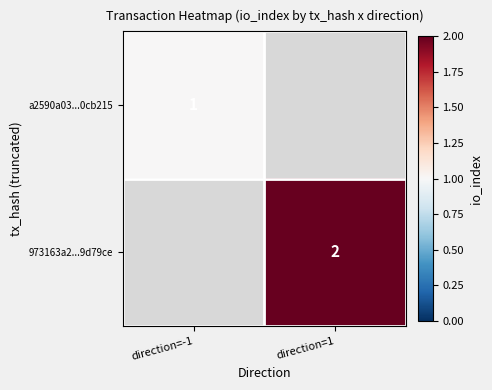

The 973163a2...9d79ce series shows 3 at direction=1. True or false?

False